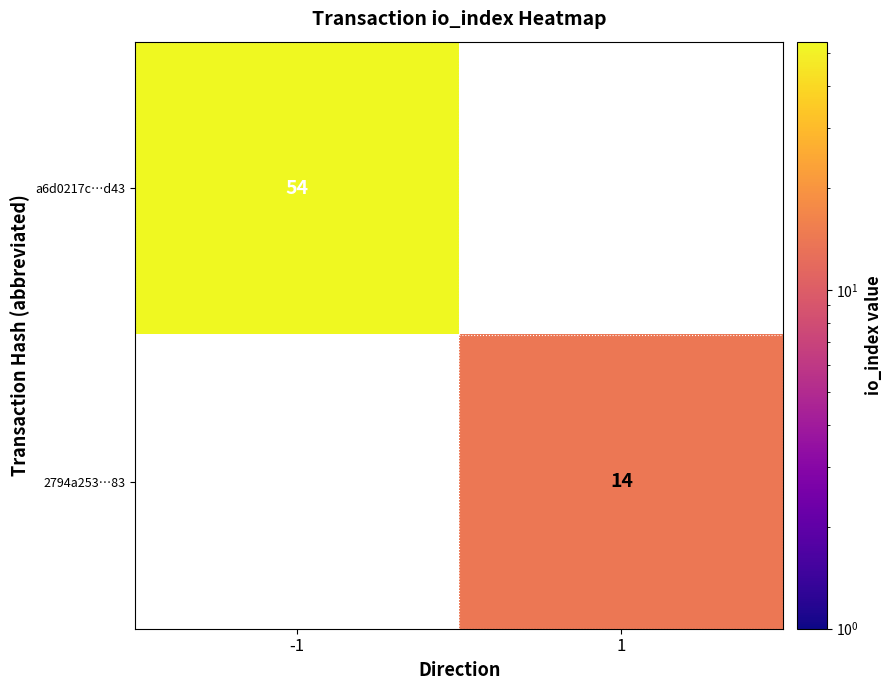

True or false: 2794a253…83 has a value of 14 at 1.

True